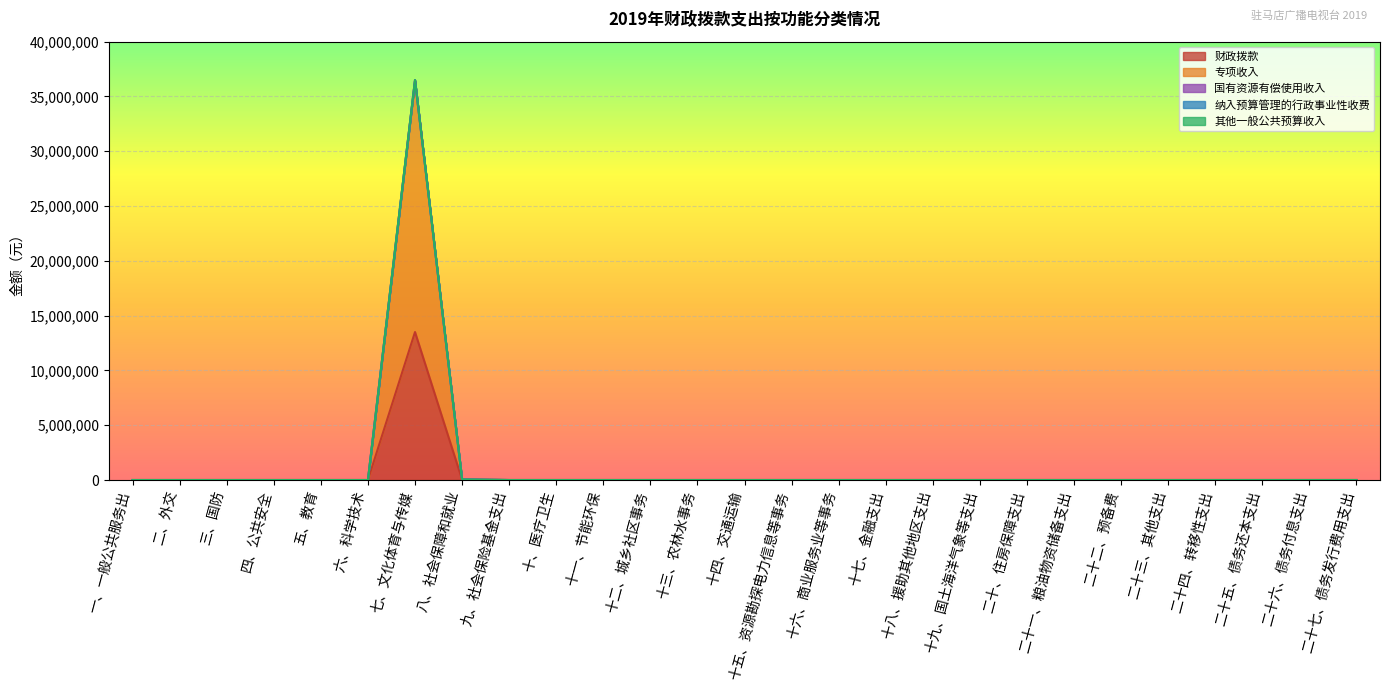

Which series changed the most between 三、国防 and 十六、商业服务业等事务?

财政拨款